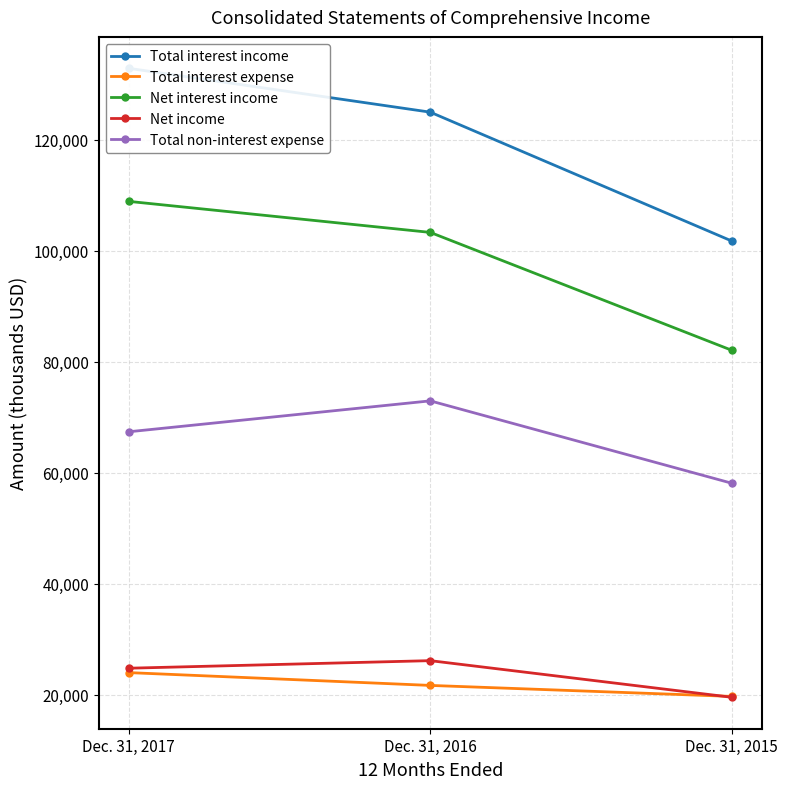

What are all the series names shown in the legend?

Total interest income, Total interest expense, Net interest income, Net income, Total non-interest expense